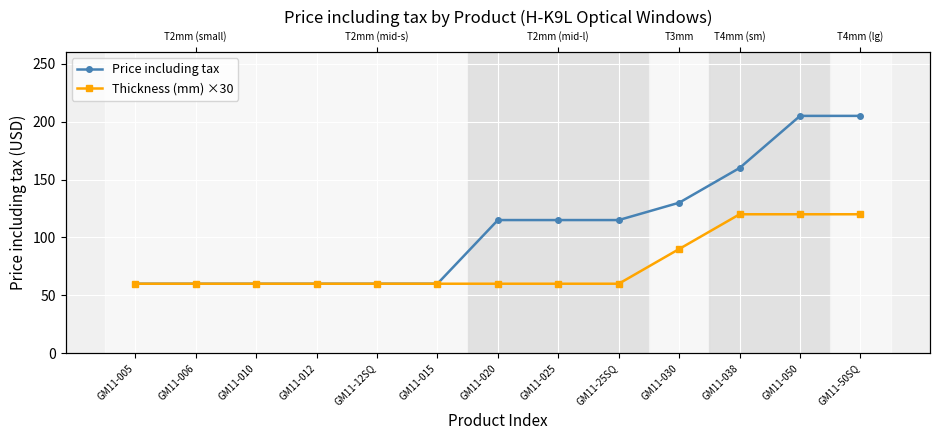

What is the greatest value displayed?

205